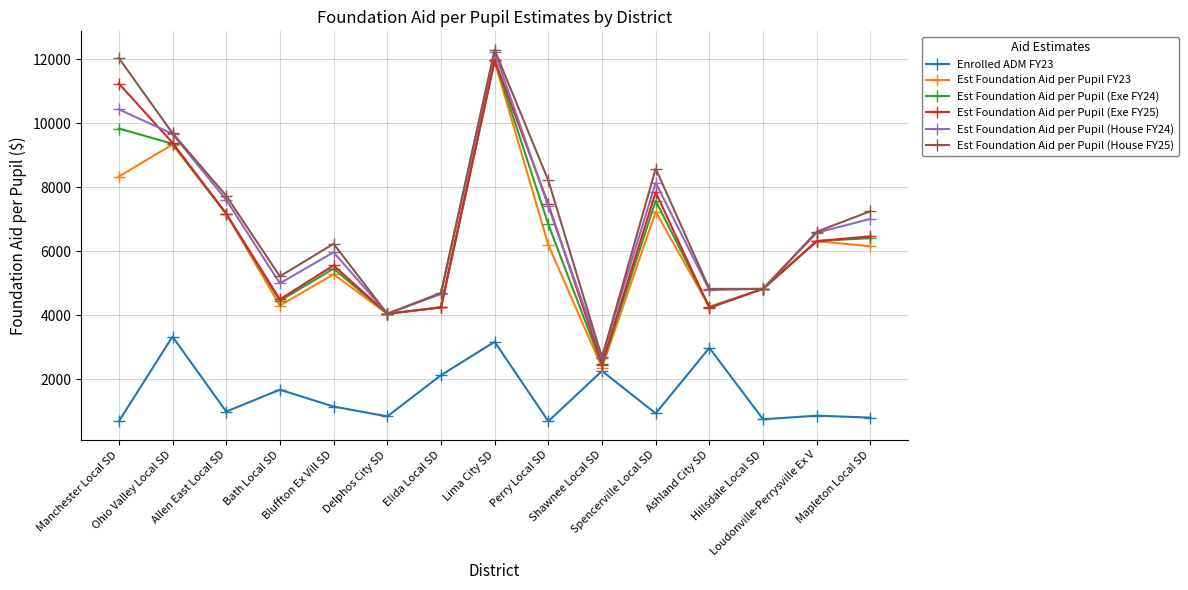

In Enrolled ADM FY23, how many points are lower than both neighbors (excluding endpoints)?

5